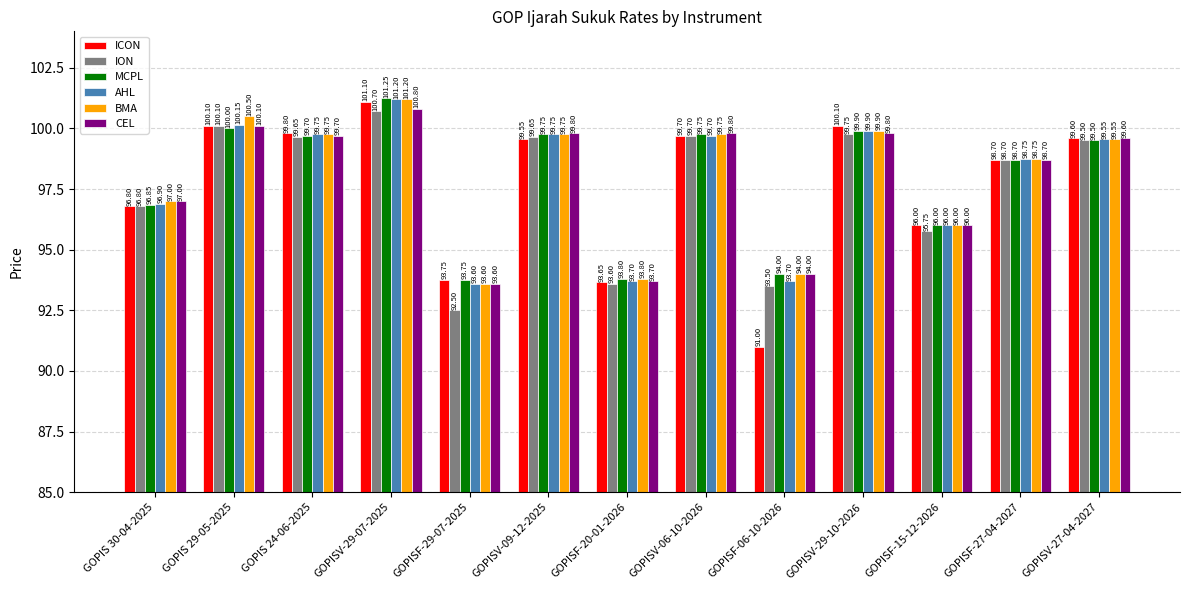

What position from the left is GOPISF-06-10-2026?

9